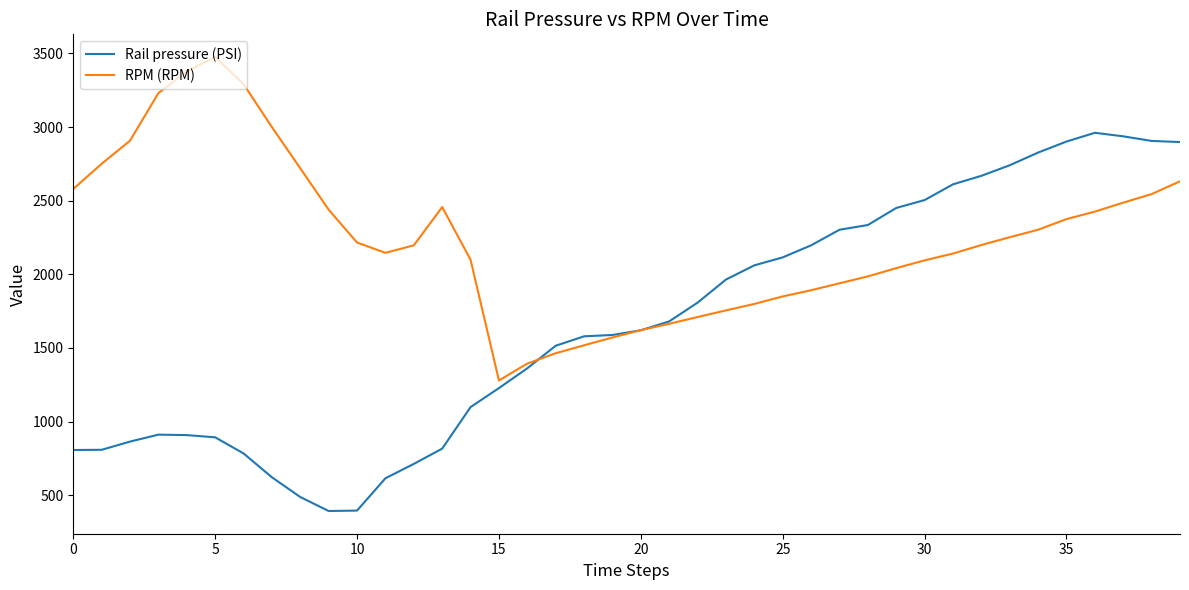

Which series has the largest total across all categories?

RPM (RPM)